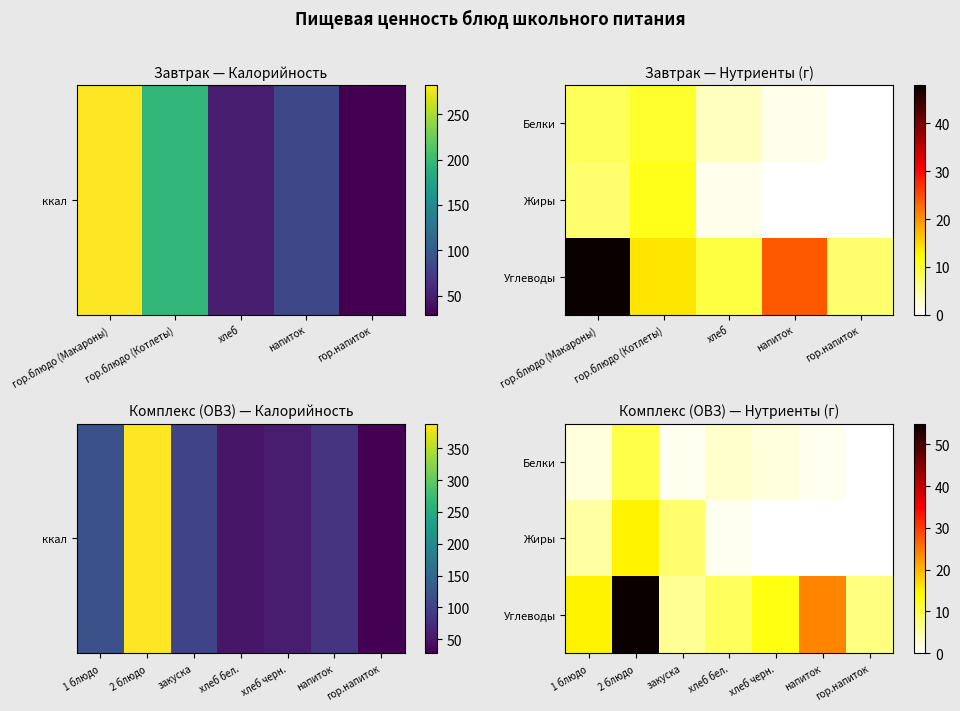

What is the spread (max minus min) of values at закуска?

7